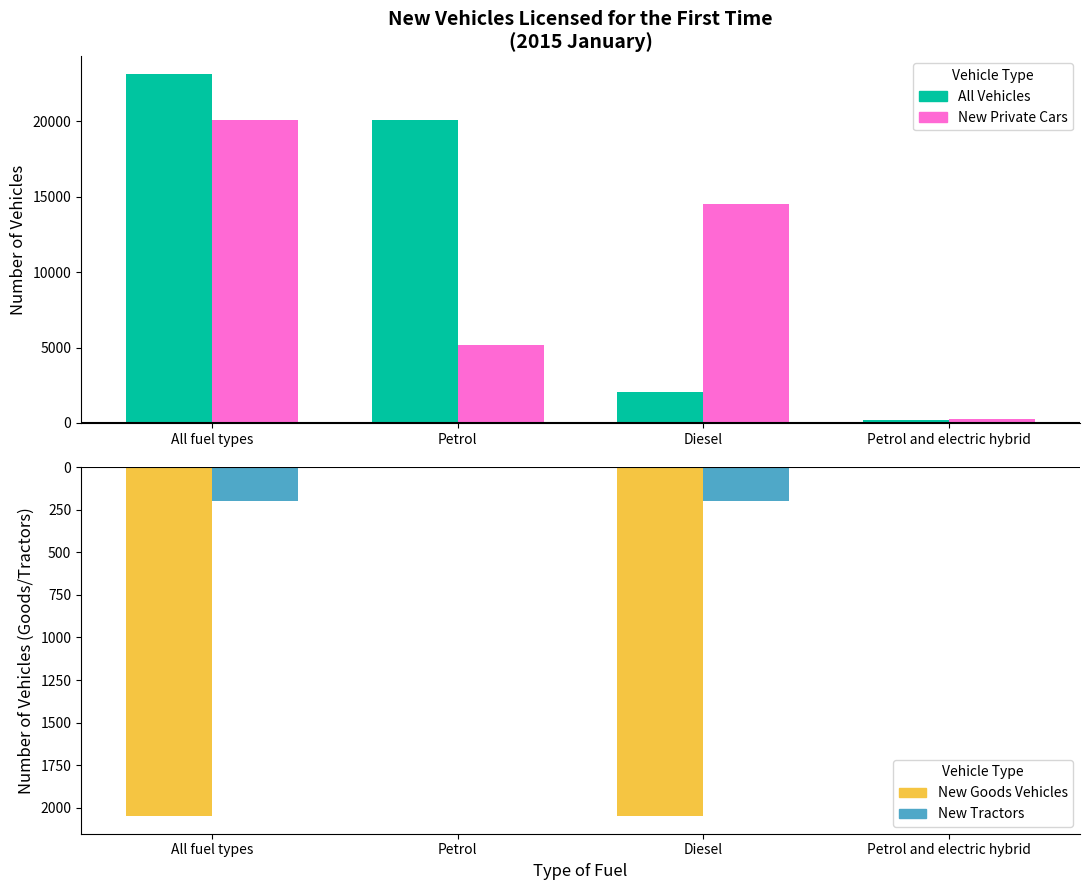

What position from the left is Petrol?

2